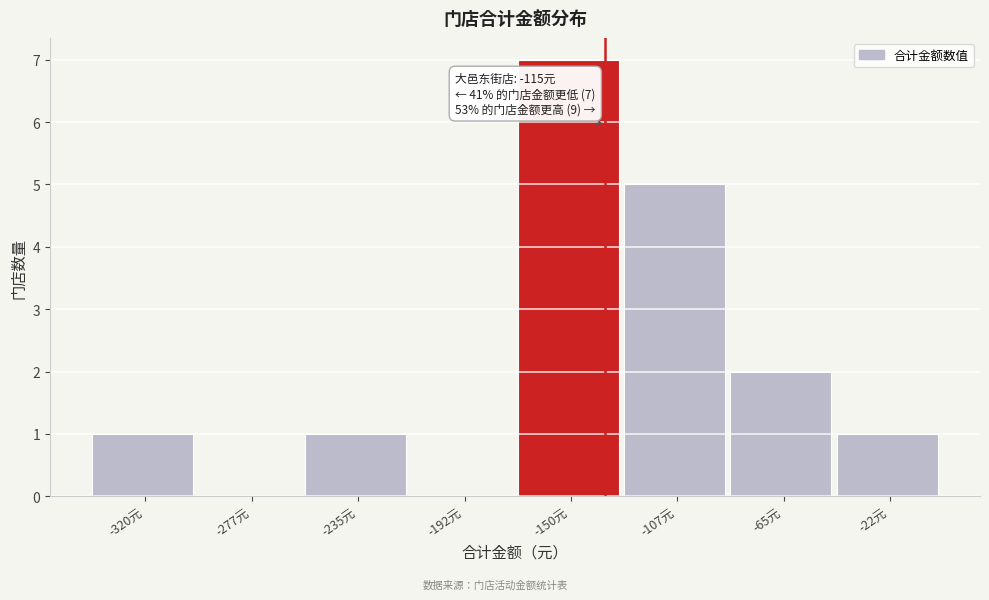

Reading left to right, what are all the values shown in this chart?

-320元=1	-277元=0	-235元=1	-192元=0	-150元=7	-107元=5	-65元=2	-22元=1